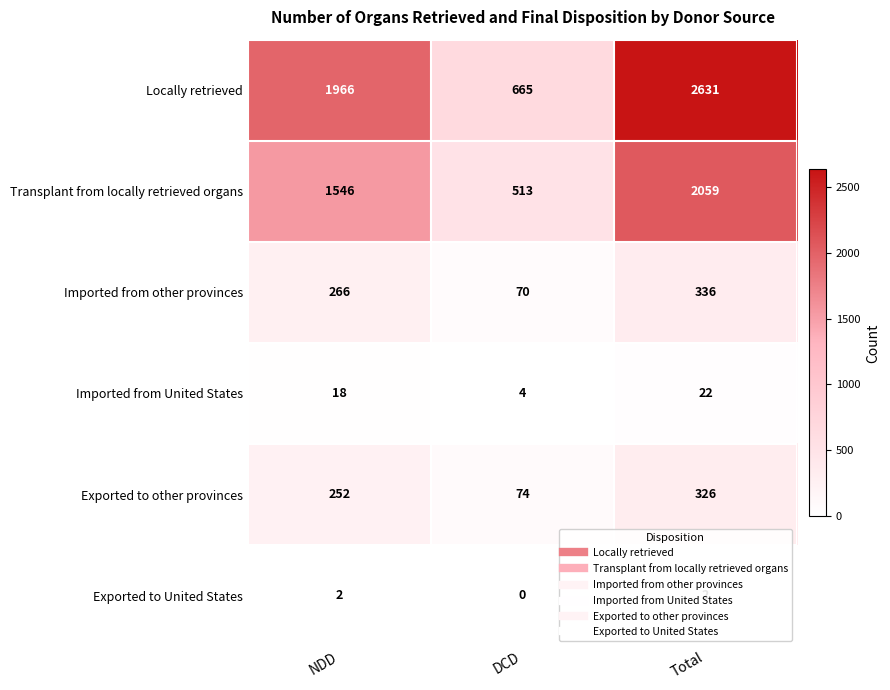

Which label corresponds to the largest value in the chart?

Total